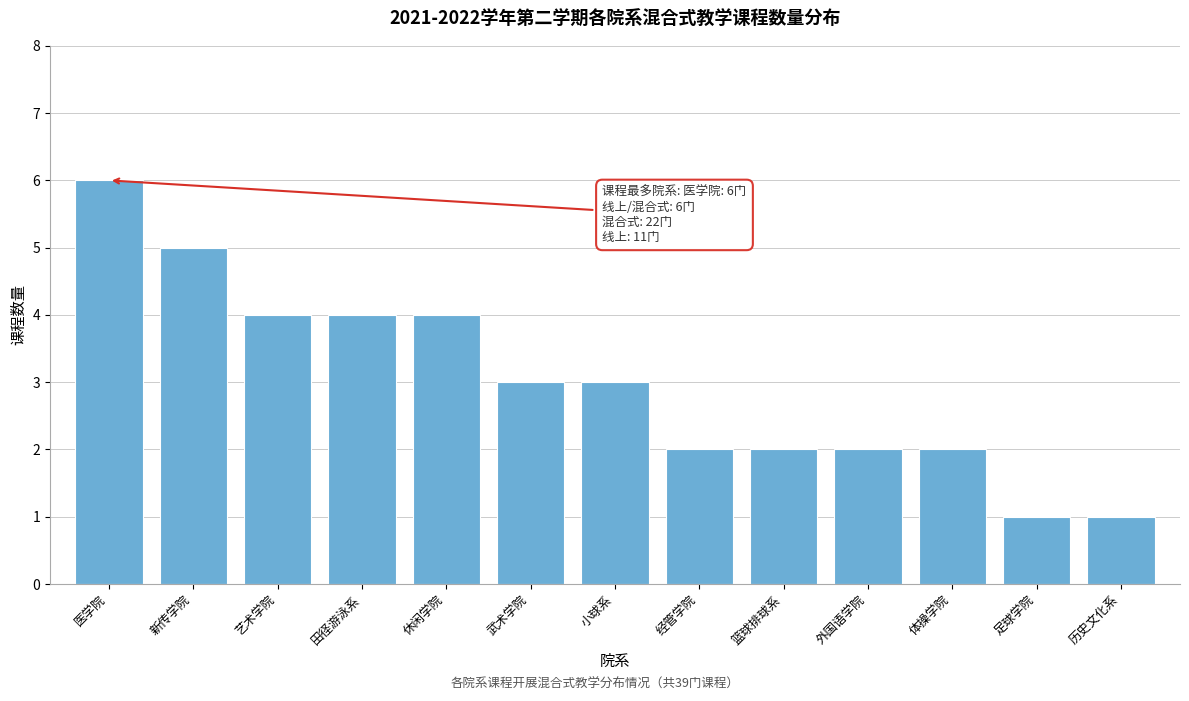

Reading left to right, extract all data points from this chart.

医学院=6	新传学院=5	艺术学院=4	田径游泳系=4	休闲学院=4	武术学院=3	小球系=3	经管学院=2	篮球排球系=2	外国语学院=2	体操学院=2	足球学院=1	历史文化系=1